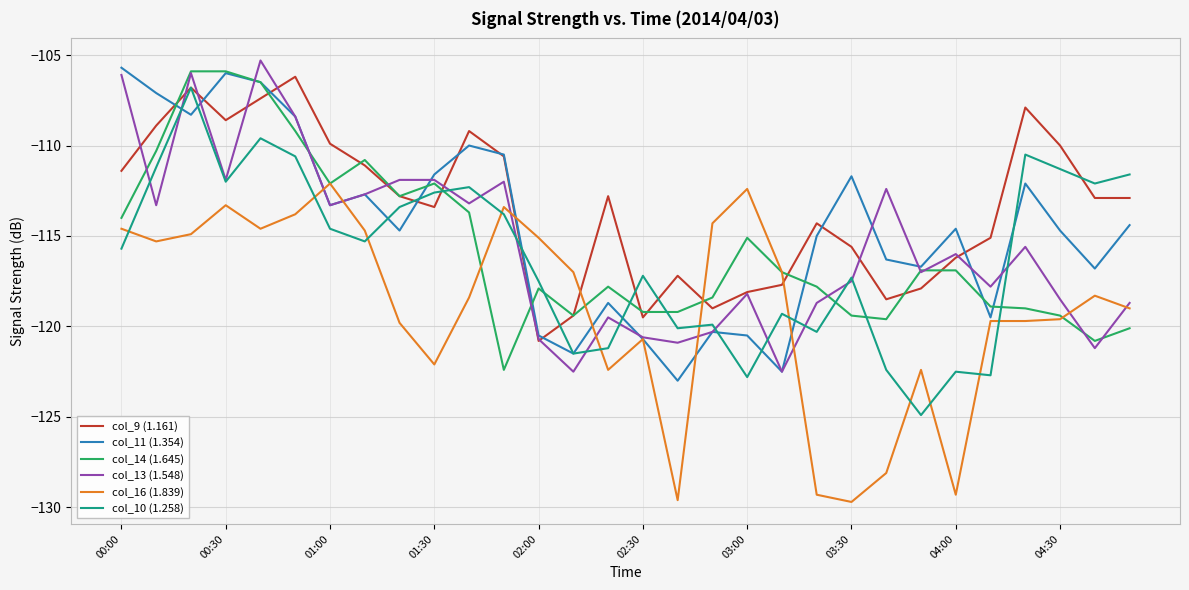

True or false: col_10 (1.258) and col_14 (1.645) intersect in this chart.

True